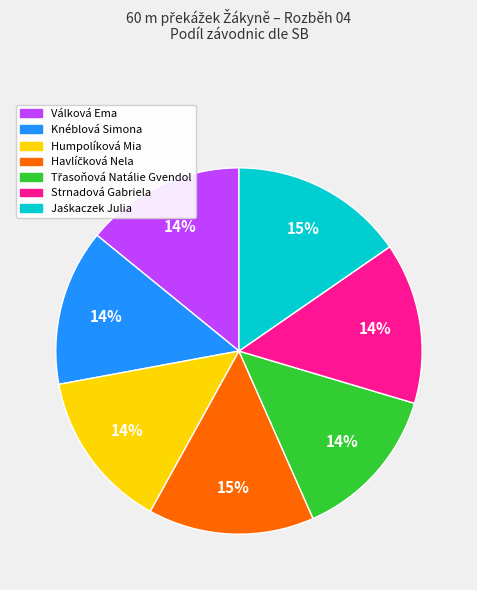

Is it true that Humpolíková Mia is 21% of the pie?

False